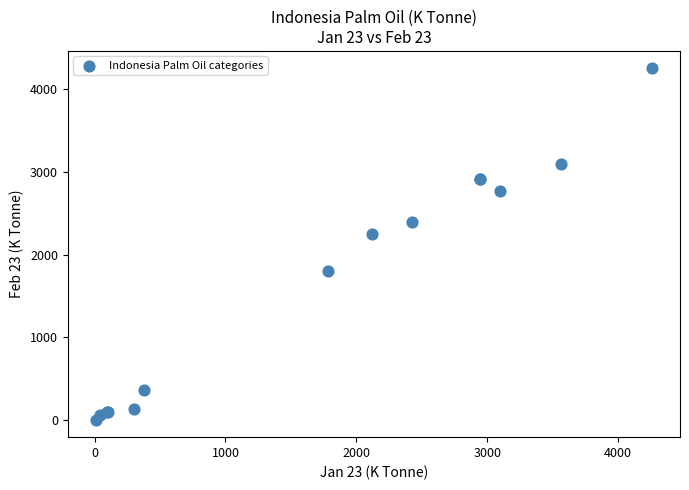

What Y value in the scatter plot is closest to 2129?

2254